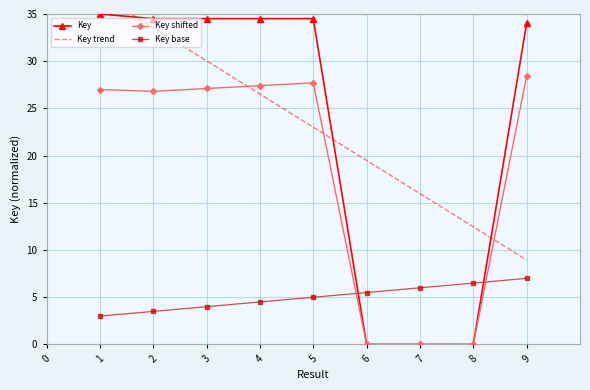

At which label does Key shifted reach its peak?

9